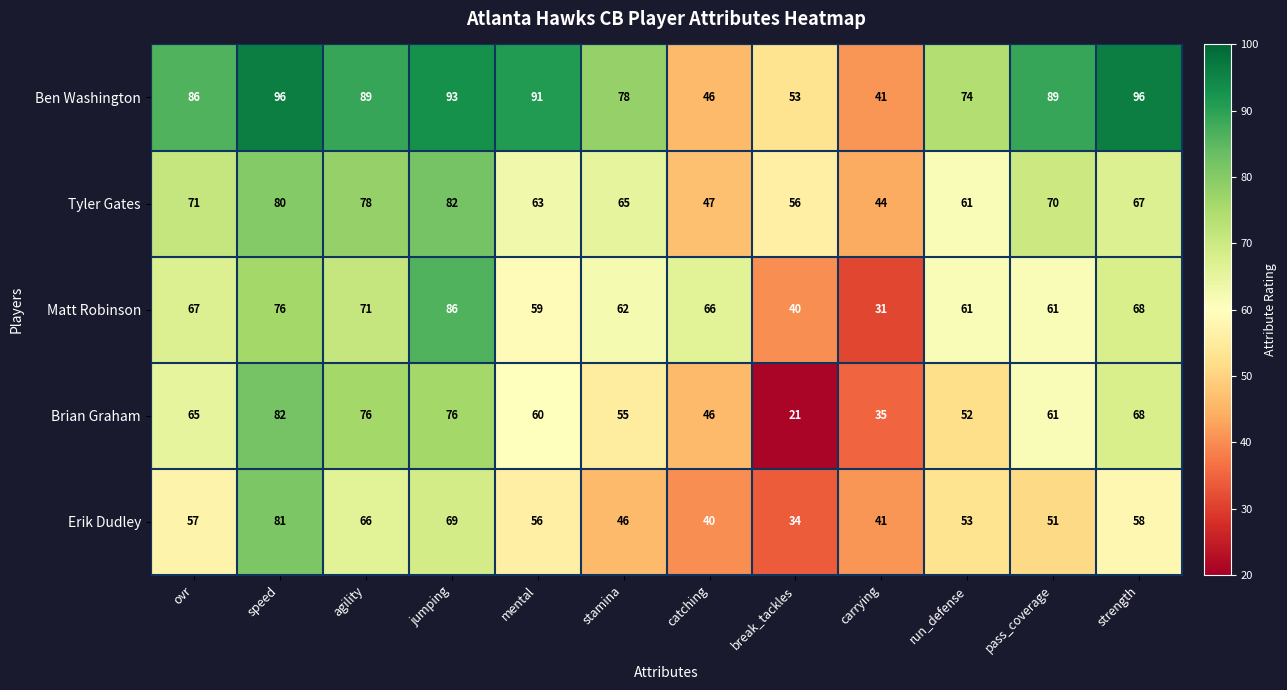

What is the maximum value for Matt Robinson?

86